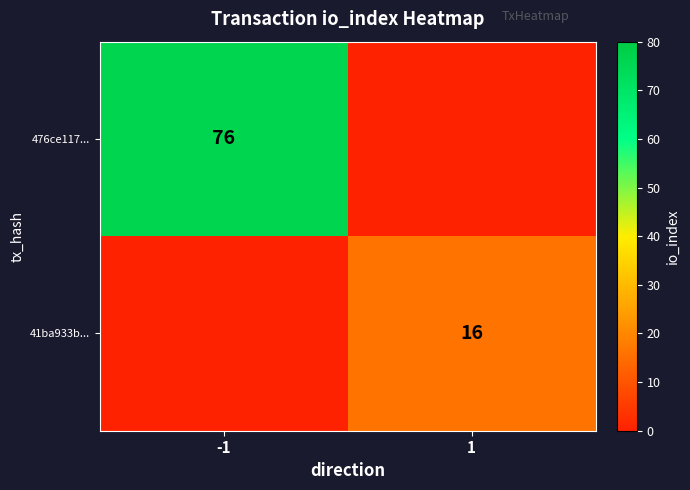

True or false: 476ce117... has a value of 76 at -1.

True